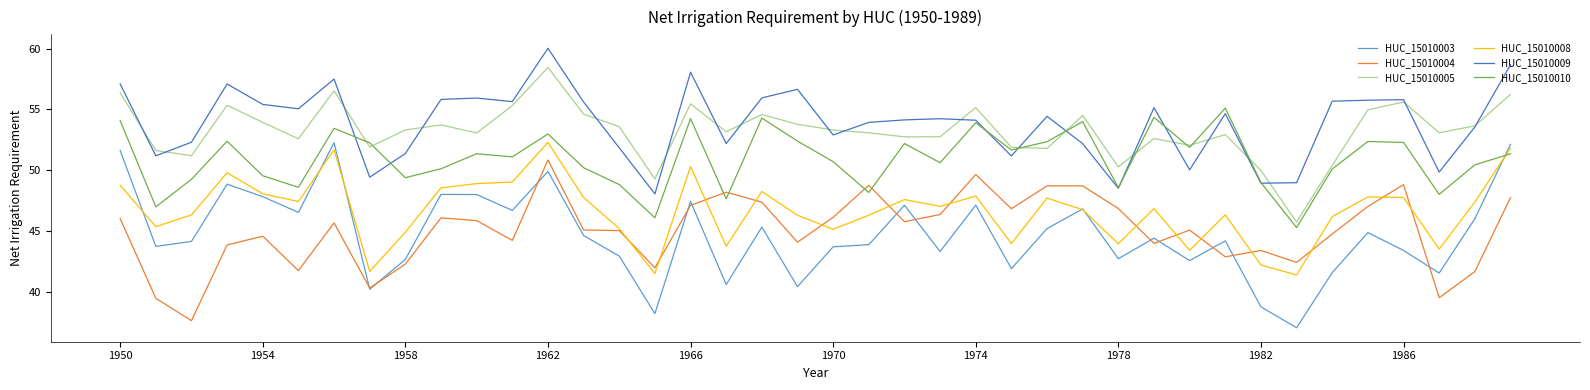

What is the highest value of the HUC_15010005 series?

58.4